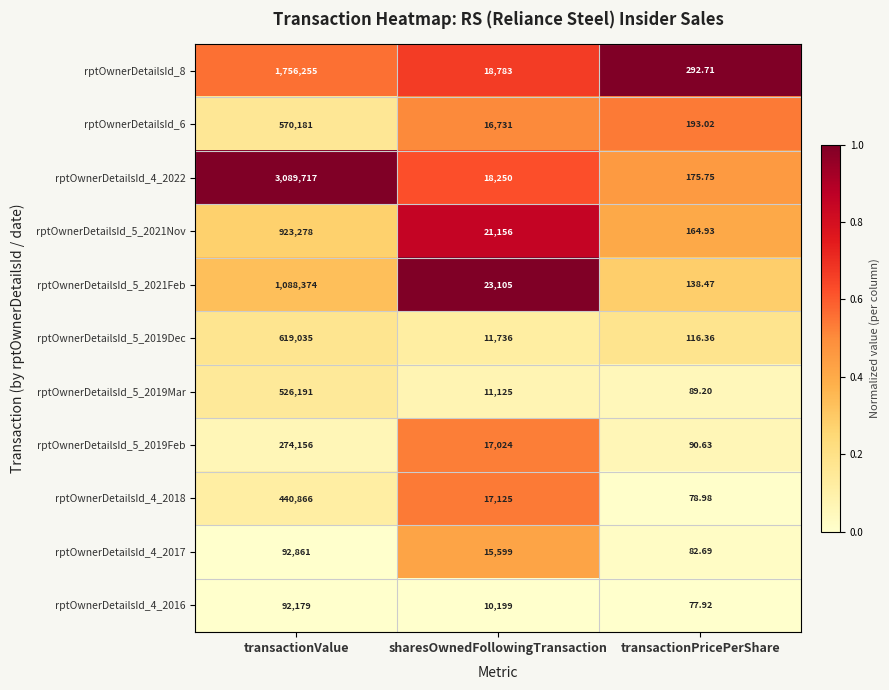

List the labels in order of rptOwnerDetailsId_5_2021Nov value, largest first.

transactionValue, sharesOwnedFollowingTransaction, transactionPricePerShare